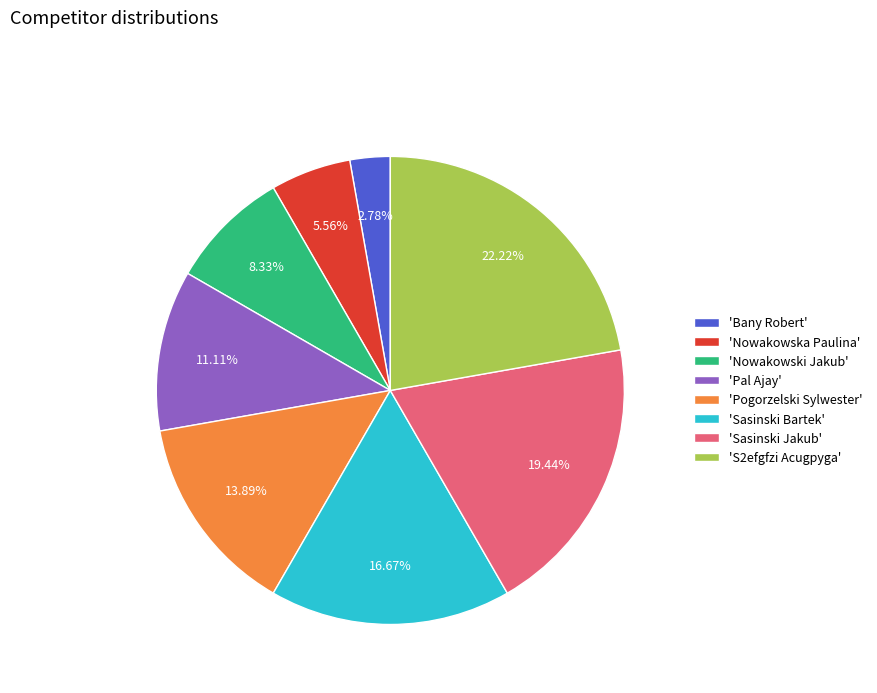

To the nearest percent, what is the average slice percentage?

12%